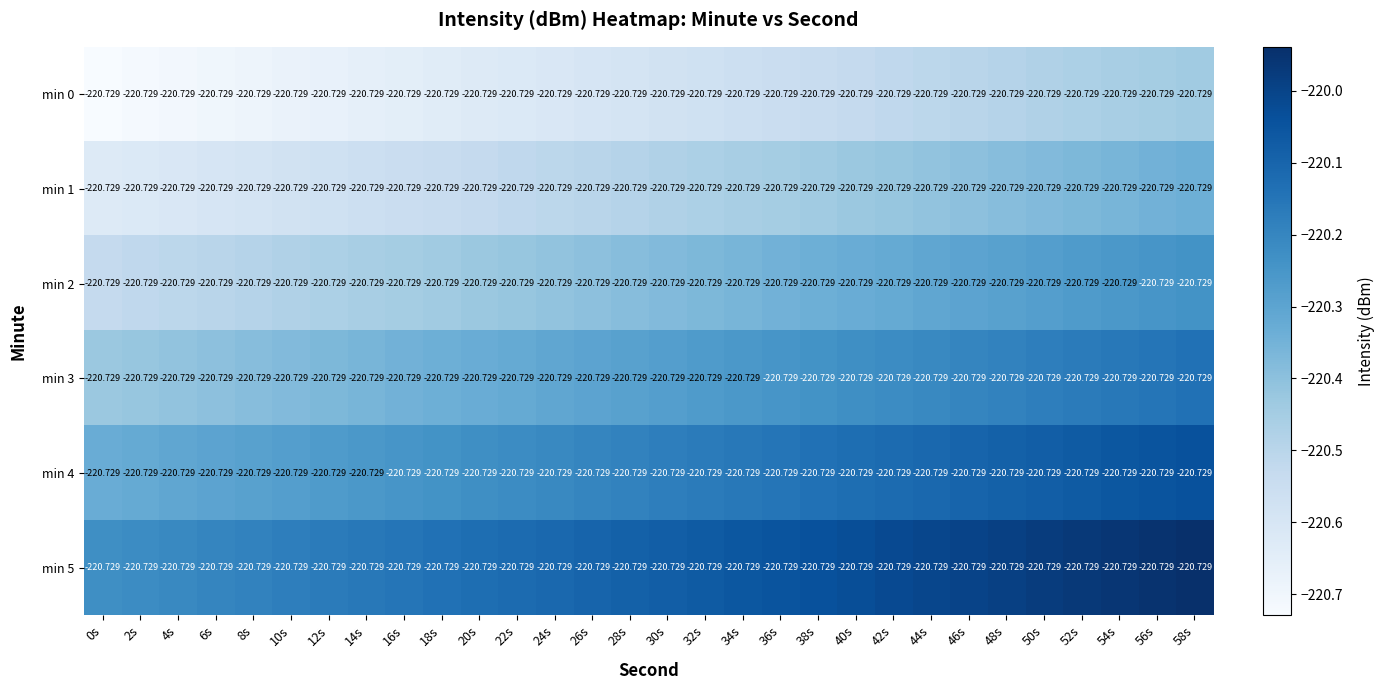

What is the difference between the second highest and minimum values in the min 0 series?

0.3